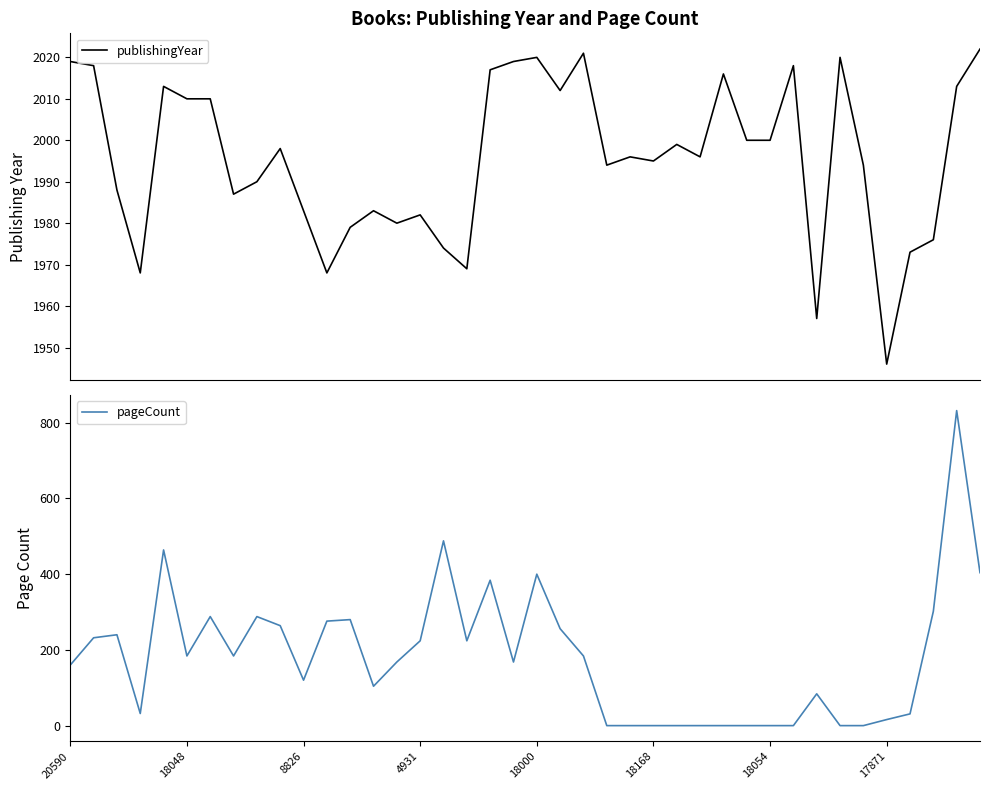

True or false: pageCount has a value of 184 at 18048.

True